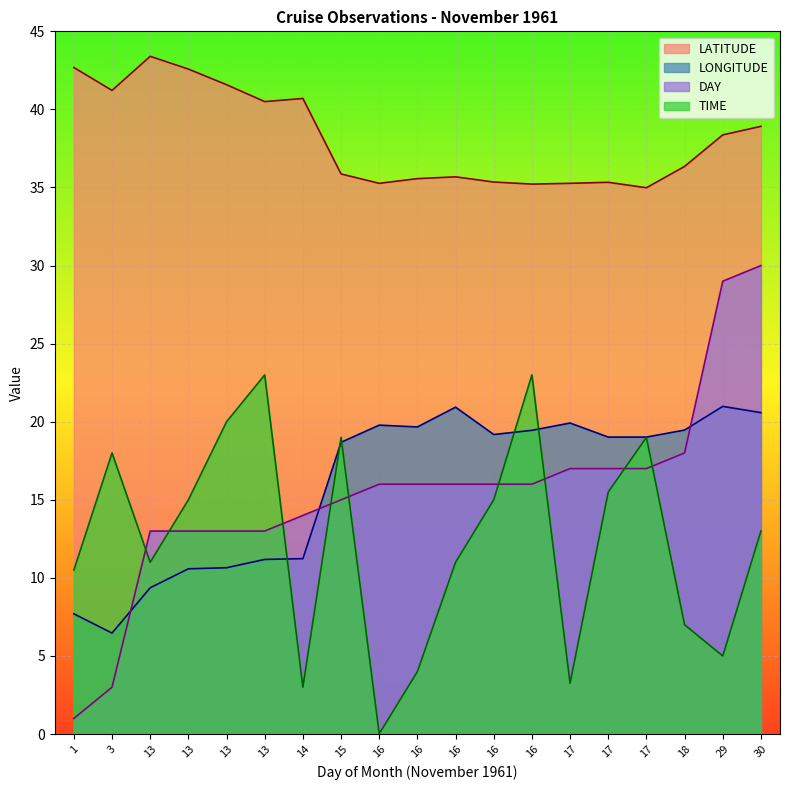

What is the value of the DAY point at the 18th from the left?

29.0